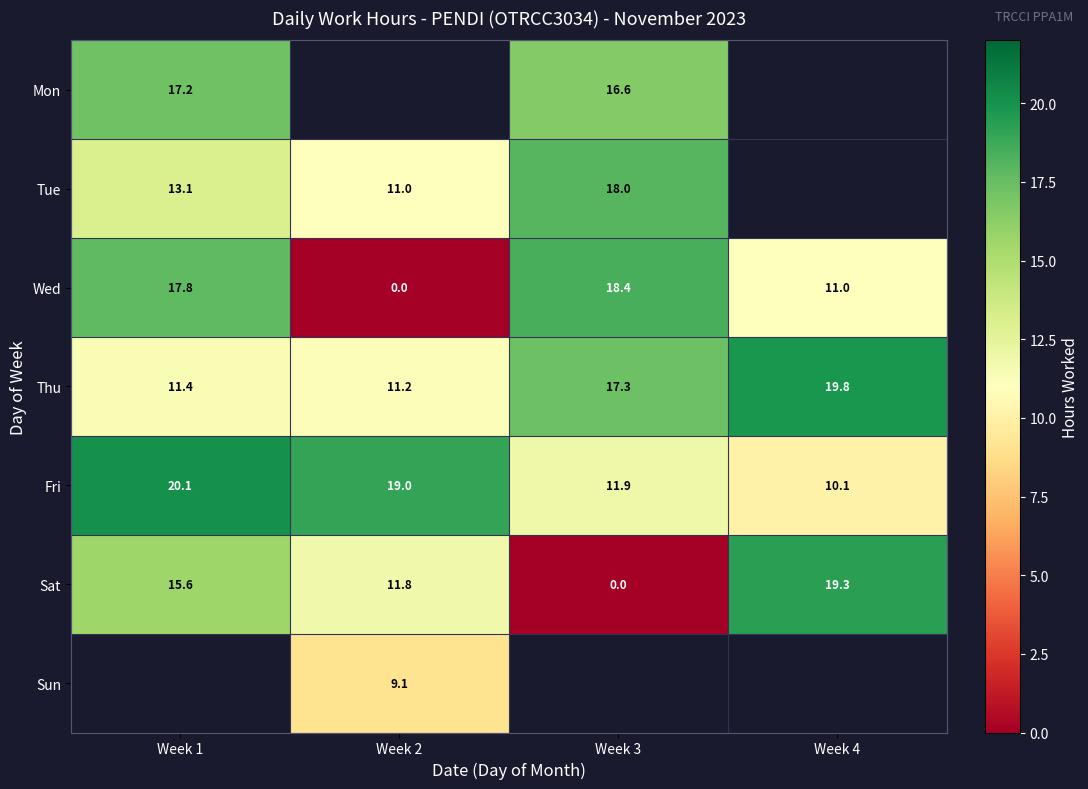

The Sat series shows 30.3 at Week 4. True or false?

False